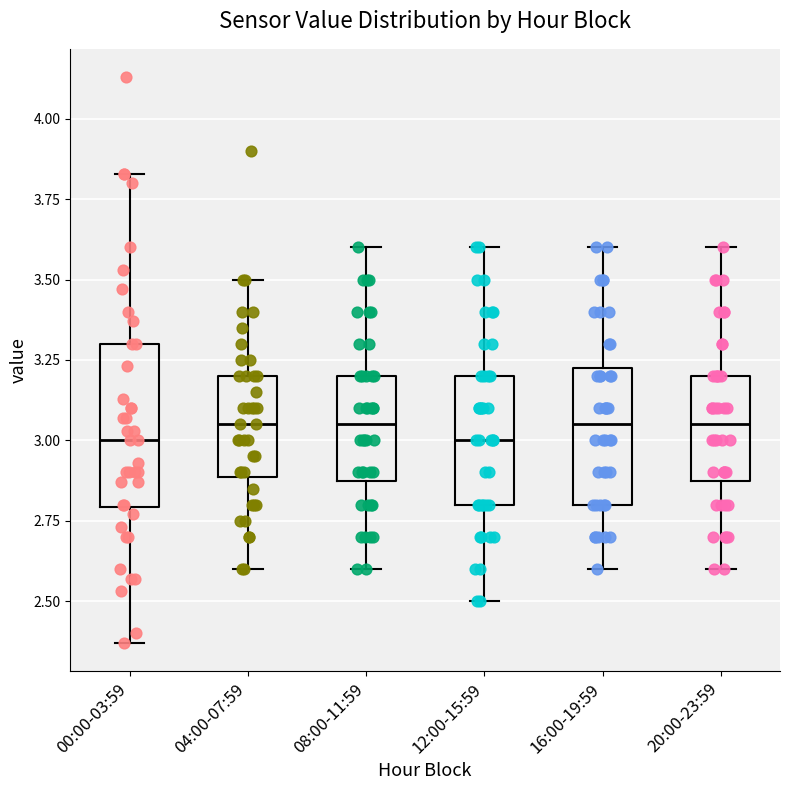

Reading left to right, read every box against the y-axis: the position of its median line, the range the box covers, and the ends of its whiskers. The values are not printed on the chart, so give them approximately, as read against the axis.

00:00-03:59: median 3.00, box 2.80 to 3.30, whiskers 2.35 to 3.85
04:00-07:59: median 3.05, box 2.90 to 3.20, whiskers 2.60 to 3.50
08:00-11:59: median 3.05, box 2.90 to 3.20, whiskers 2.60 to 3.60
12:00-15:59: median 3.00, box 2.80 to 3.20, whiskers 2.50 to 3.60
16:00-19:59: median 3.05, box 2.80 to 3.25, whiskers 2.60 to 3.60
20:00-23:59: median 3.05, box 2.90 to 3.20, whiskers 2.60 to 3.60